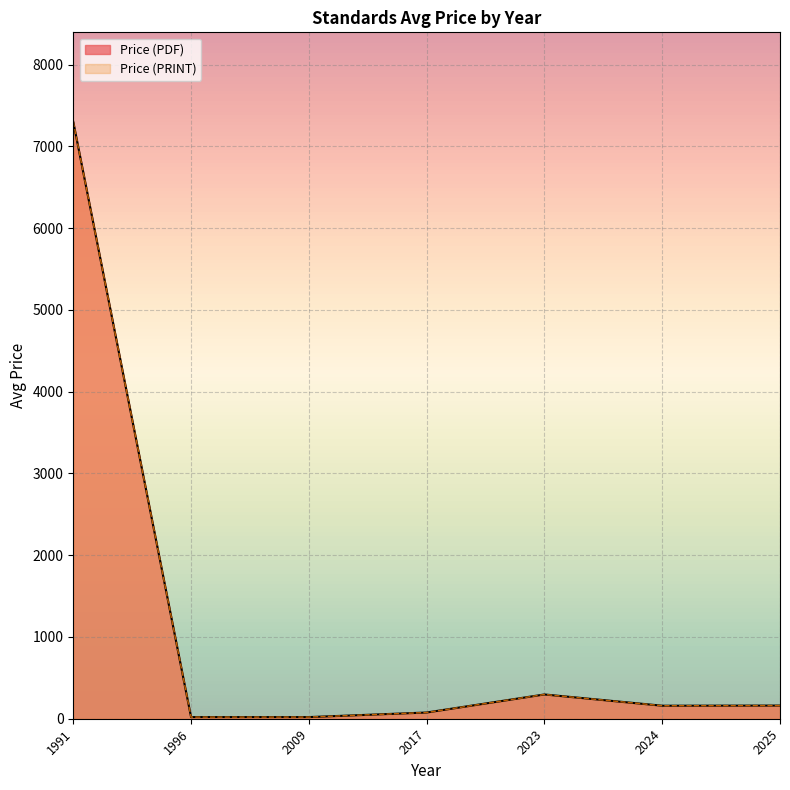

Which series has the widest spread of values?

Price (PDF)